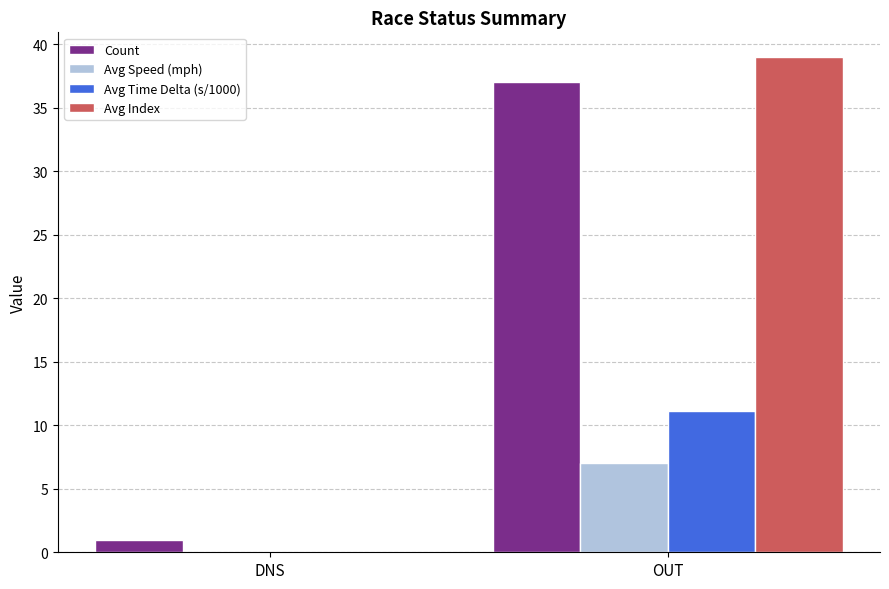

How many groups of bars are there?

2